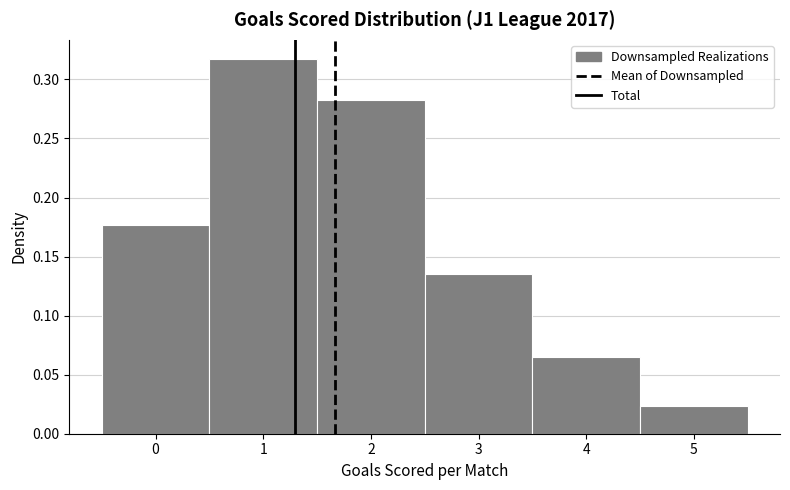

How tall is the bar that spans 1.5 to 2.5 on the x-axis? The values are not printed on the chart, so give them approximately, as read against the axis.

0.280